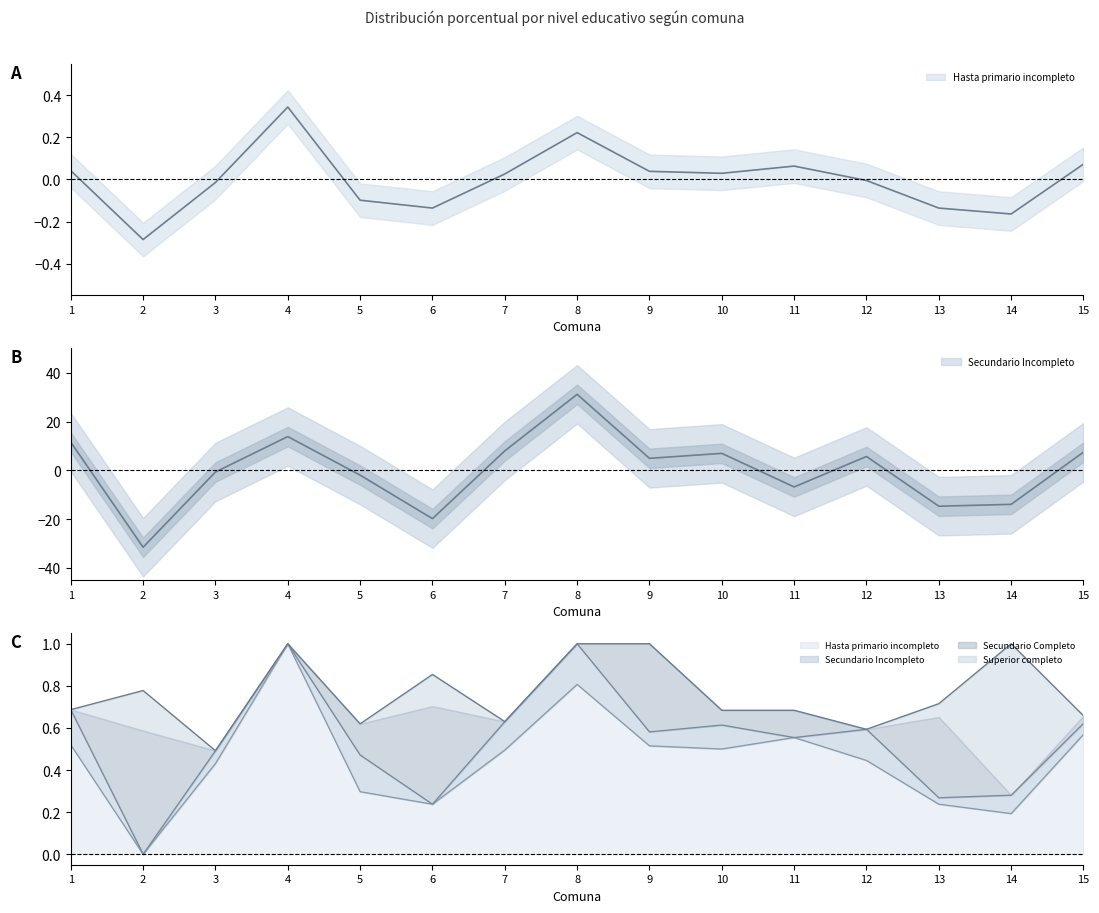

True or false: Secundario Incompleto has a value of 31.2 at 8.

True